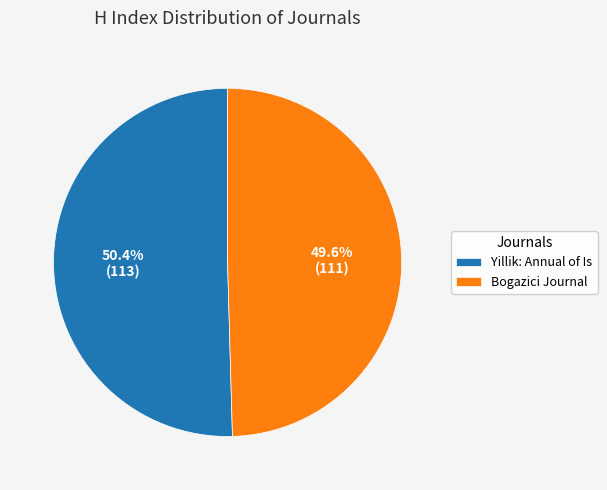

Is the sum of Yillik: Annual of Is and Bogazici Journal greater than half?

Yes